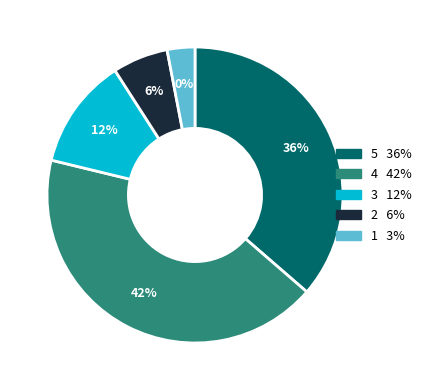

Between 1 and 2, which is larger?

2